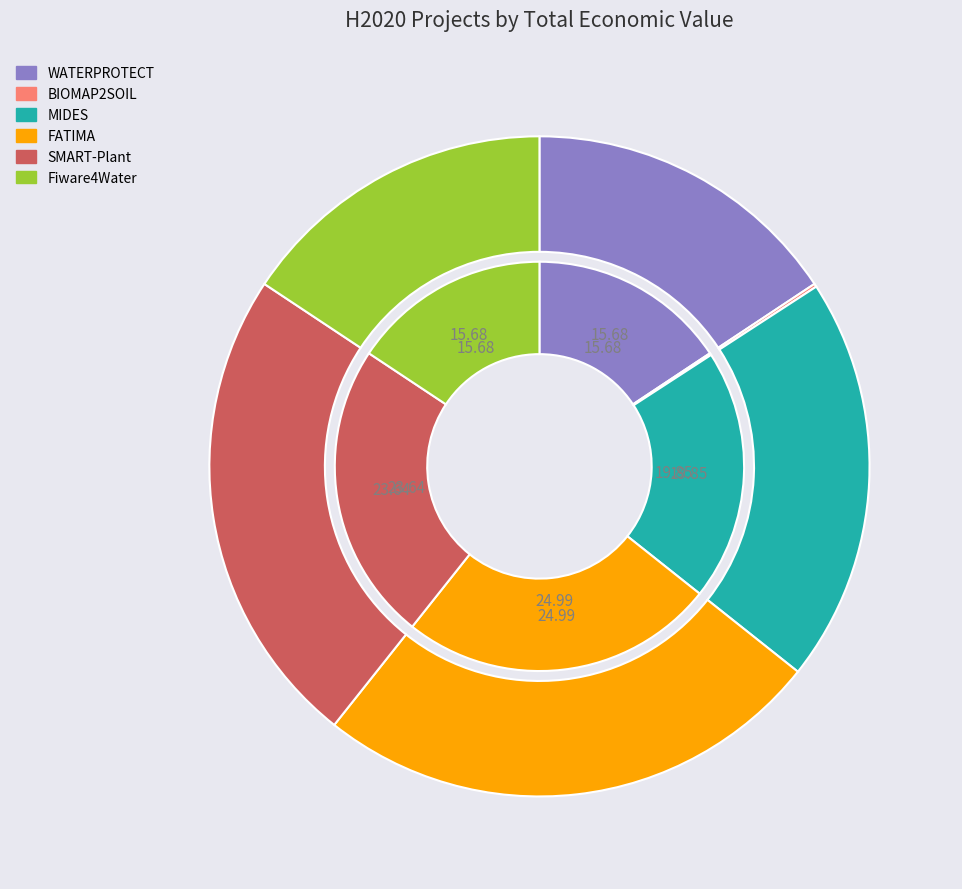

To the nearest percent, what is the combined percentage of Fiware4Water and WATERPROTECT?

31%